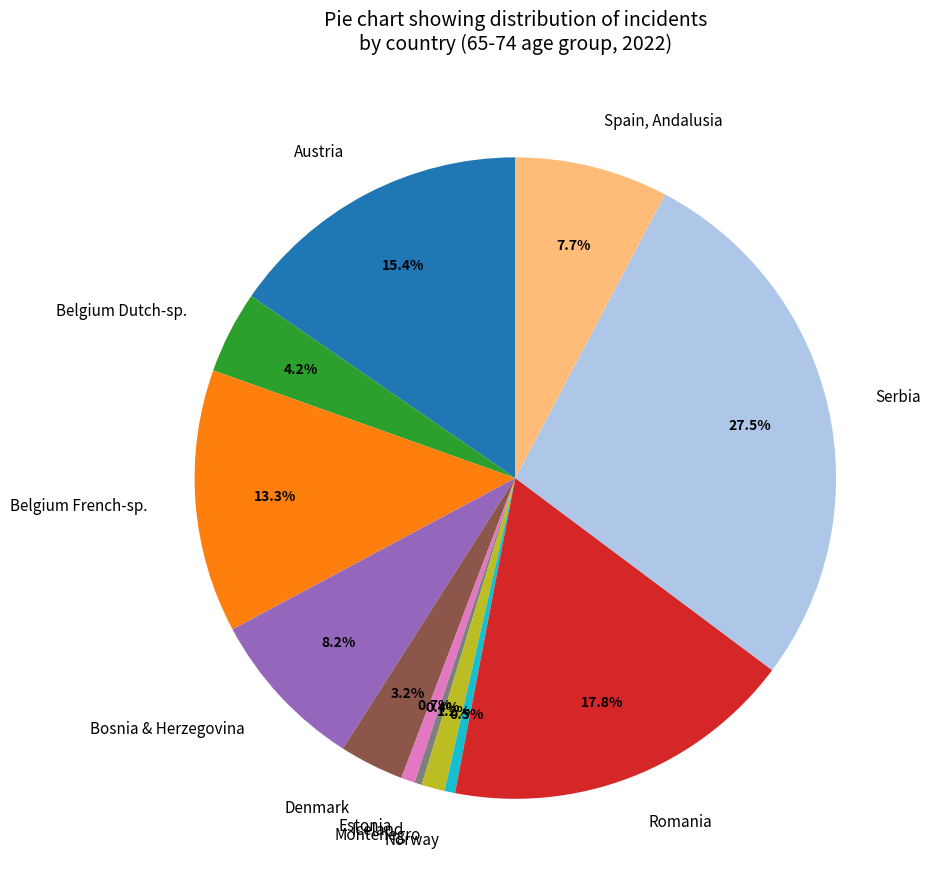

Between Estonia and Spain, Andalusia, which is larger?

Spain, Andalusia